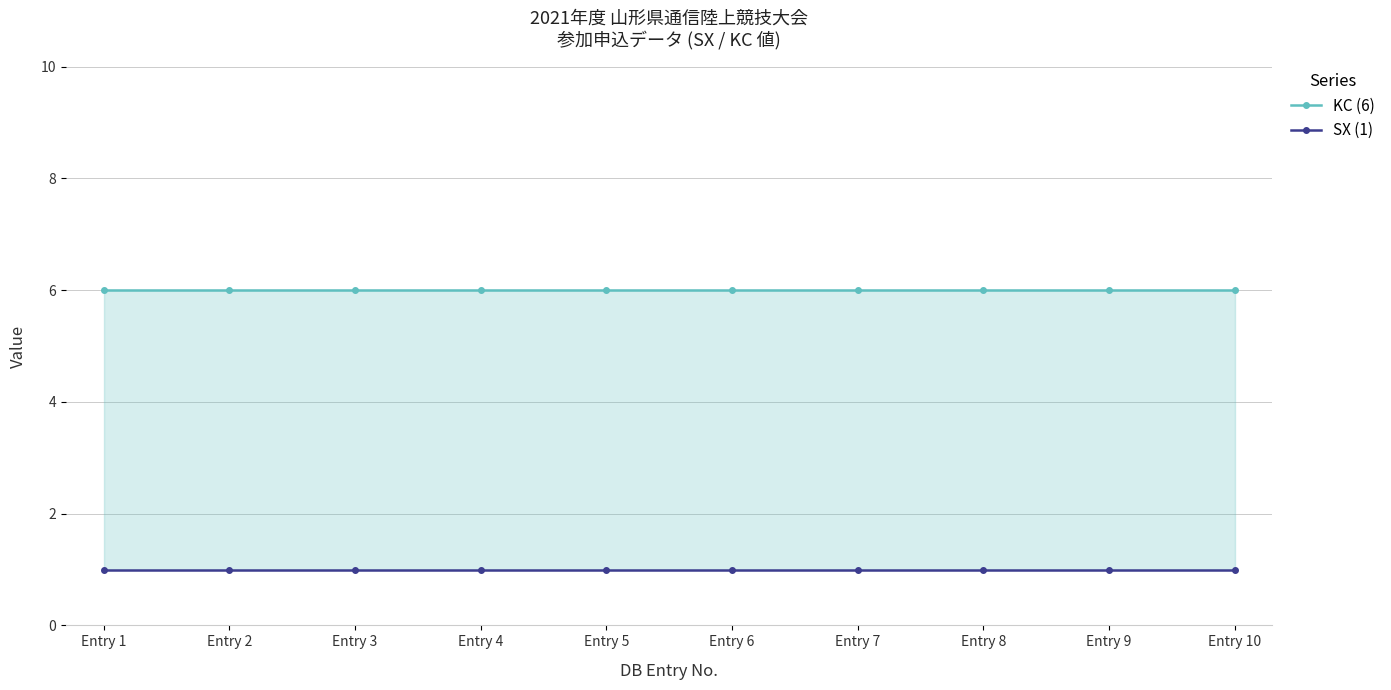

Where is SX (1) nearest to the value 1?

Entry 1